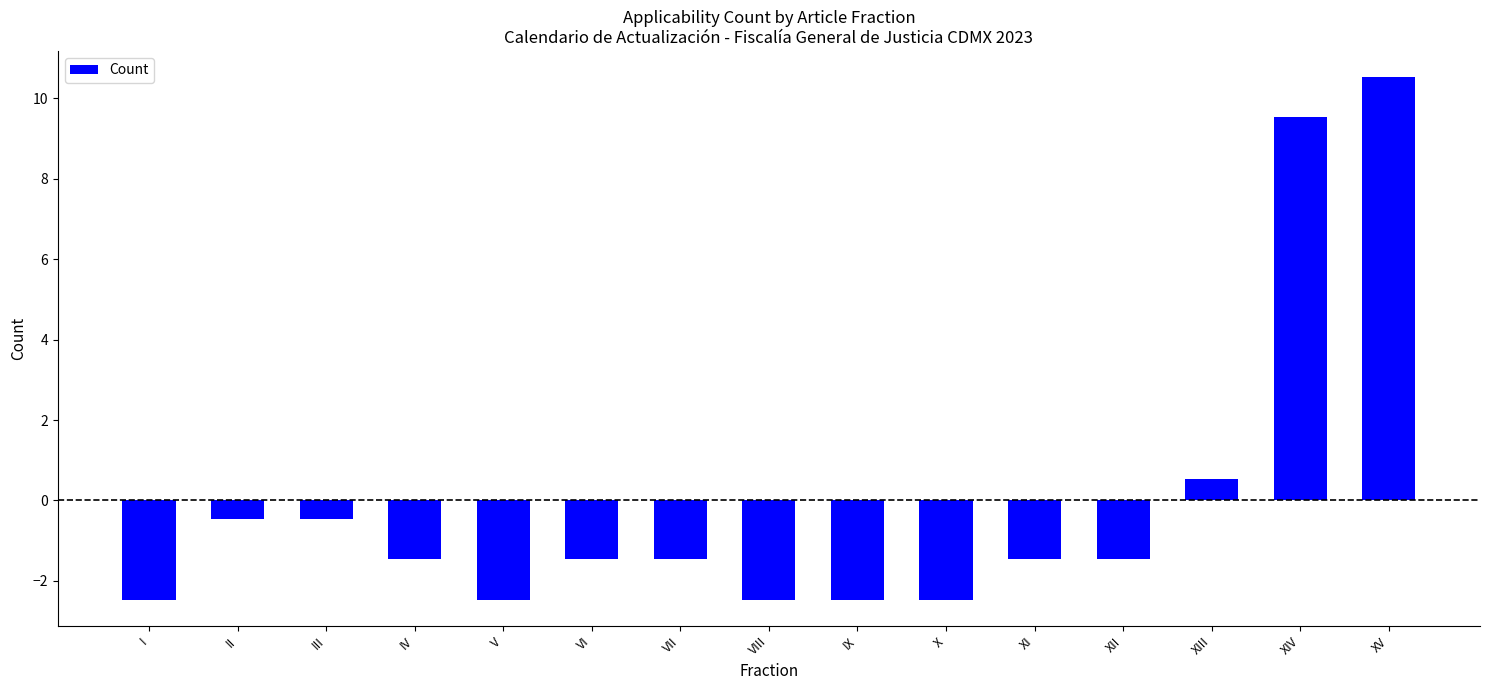

How many series are shown in this chart?

1